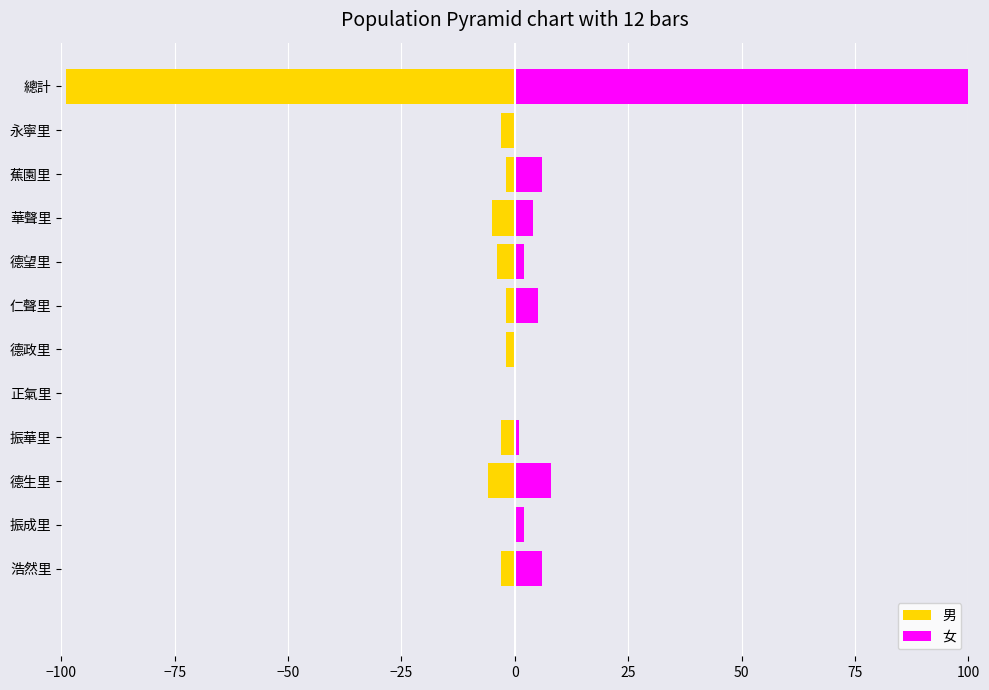

What position from the right is 永寧里?

2